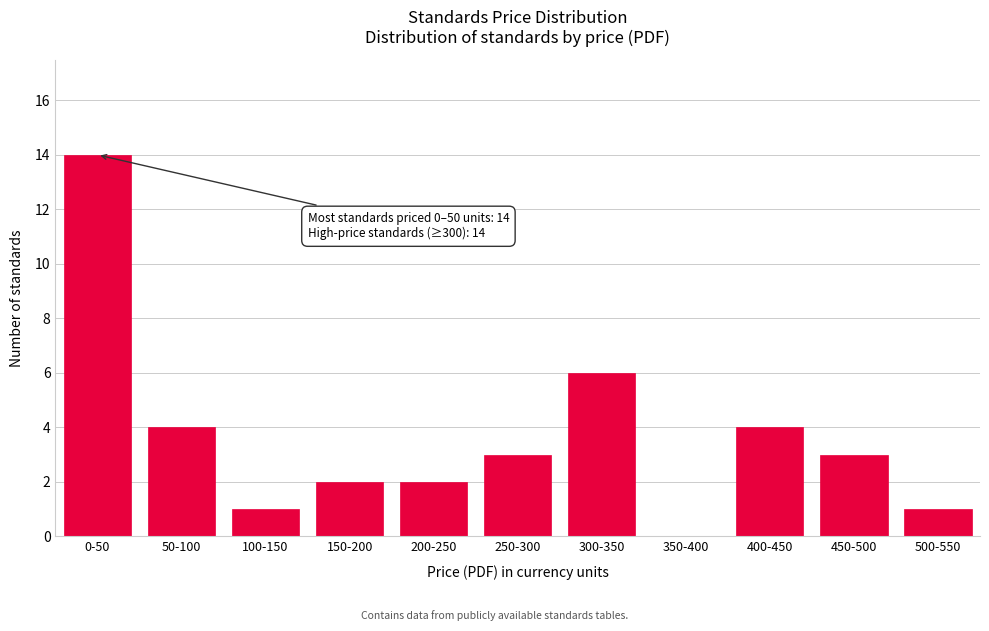

Reading right to left, what are all the values shown in this chart?

500-550=1	450-500=3	400-450=4	350-400=0	300-350=6	250-300=3	200-250=2	150-200=2	100-150=1	50-100=4	0-50=14